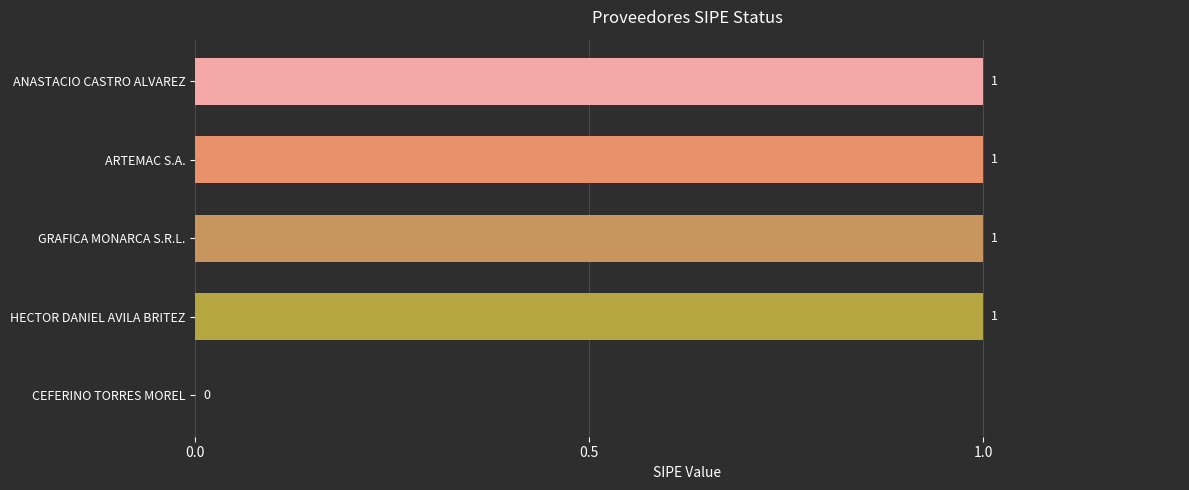

Which has a higher value, CEFERINO TORRES MOREL or HECTOR DANIEL AVILA BRITEZ?

HECTOR DANIEL AVILA BRITEZ